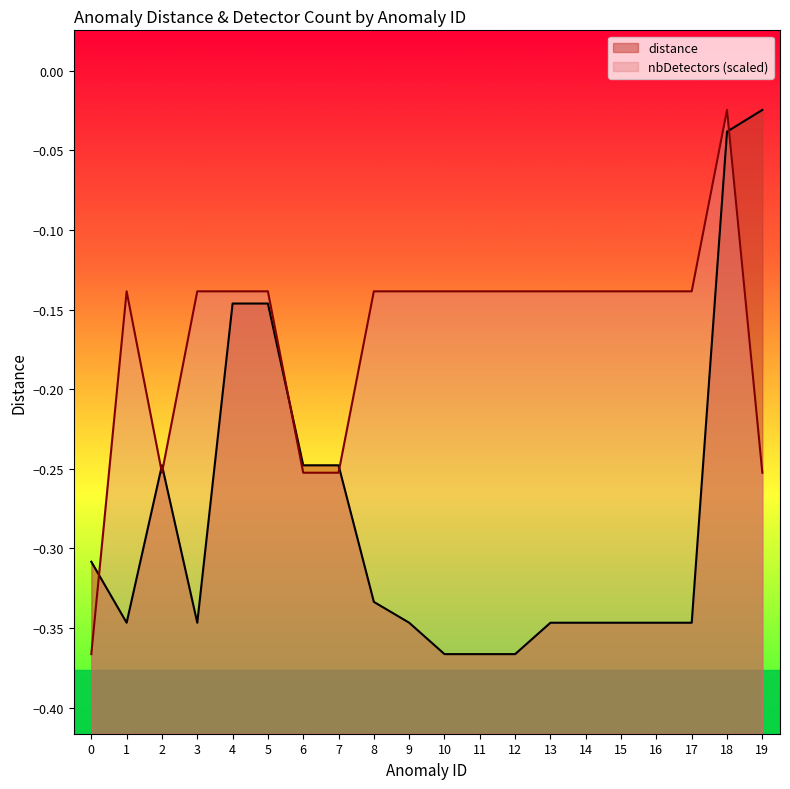

What is the smallest value displayed?

-0.4